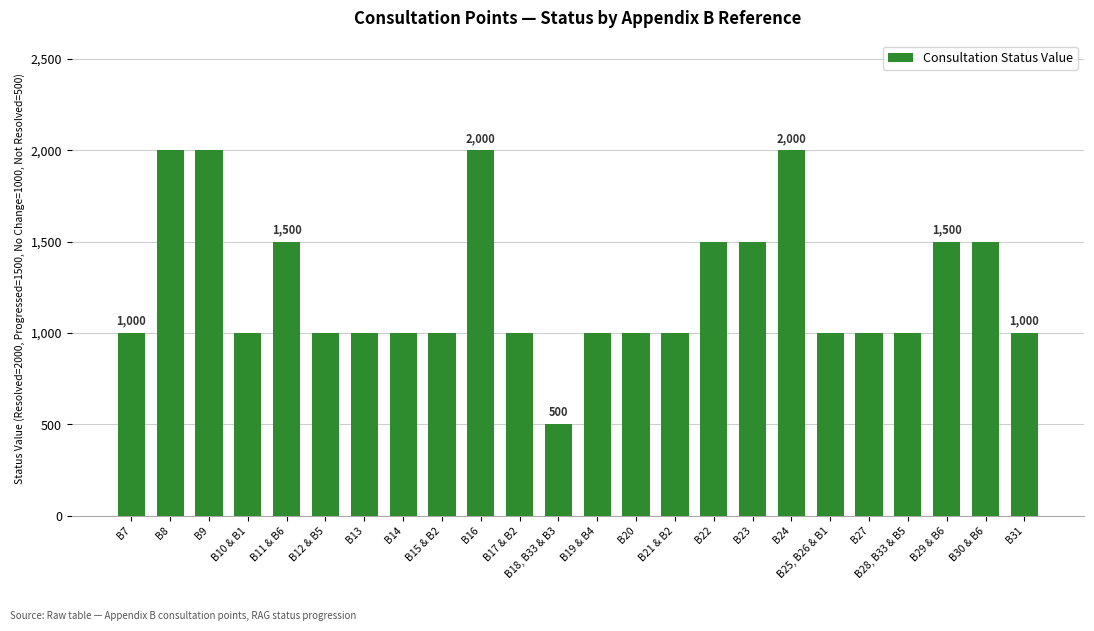

How many distinct data groups are displayed?

1